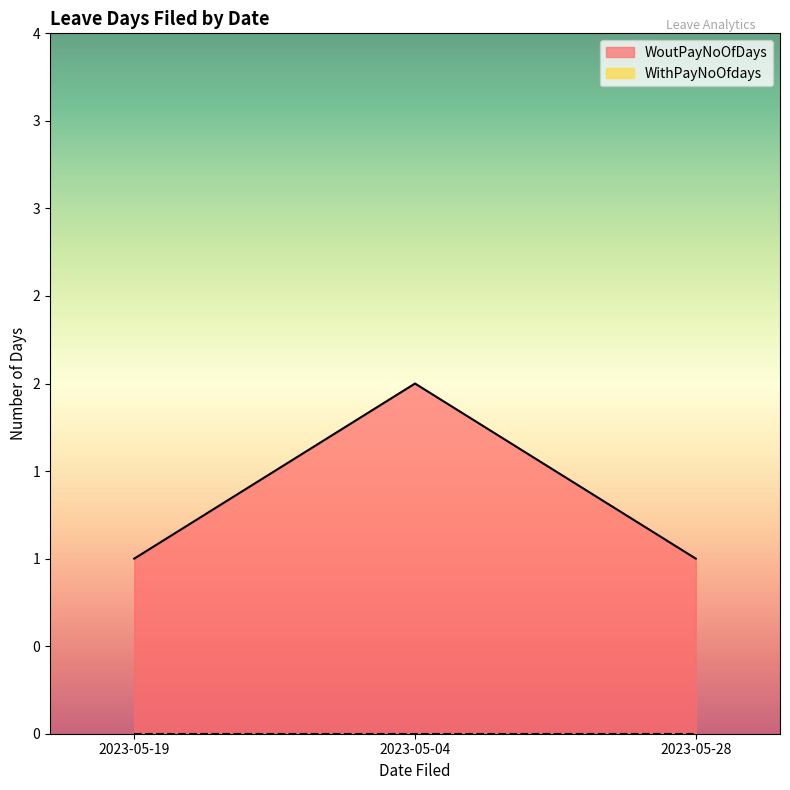

How many values are between 1 and 2?

3